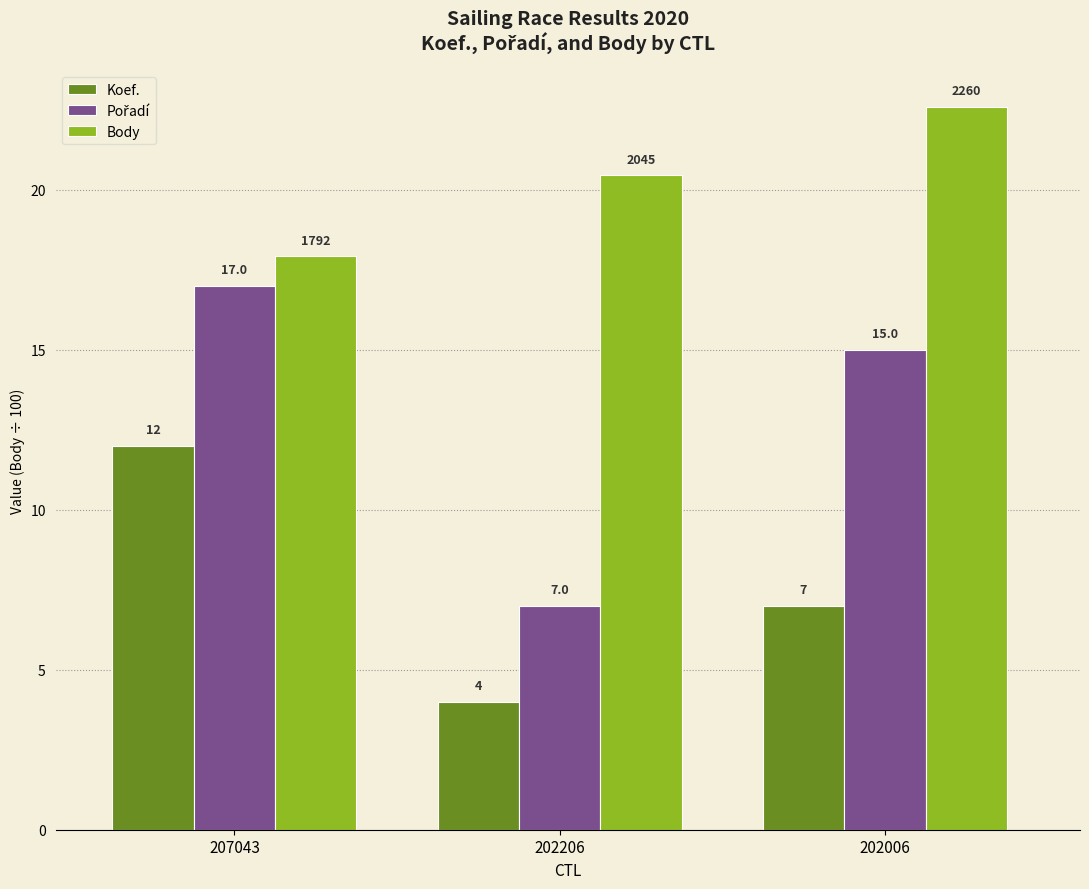

What is the minimum value shown in the chart?

4.0